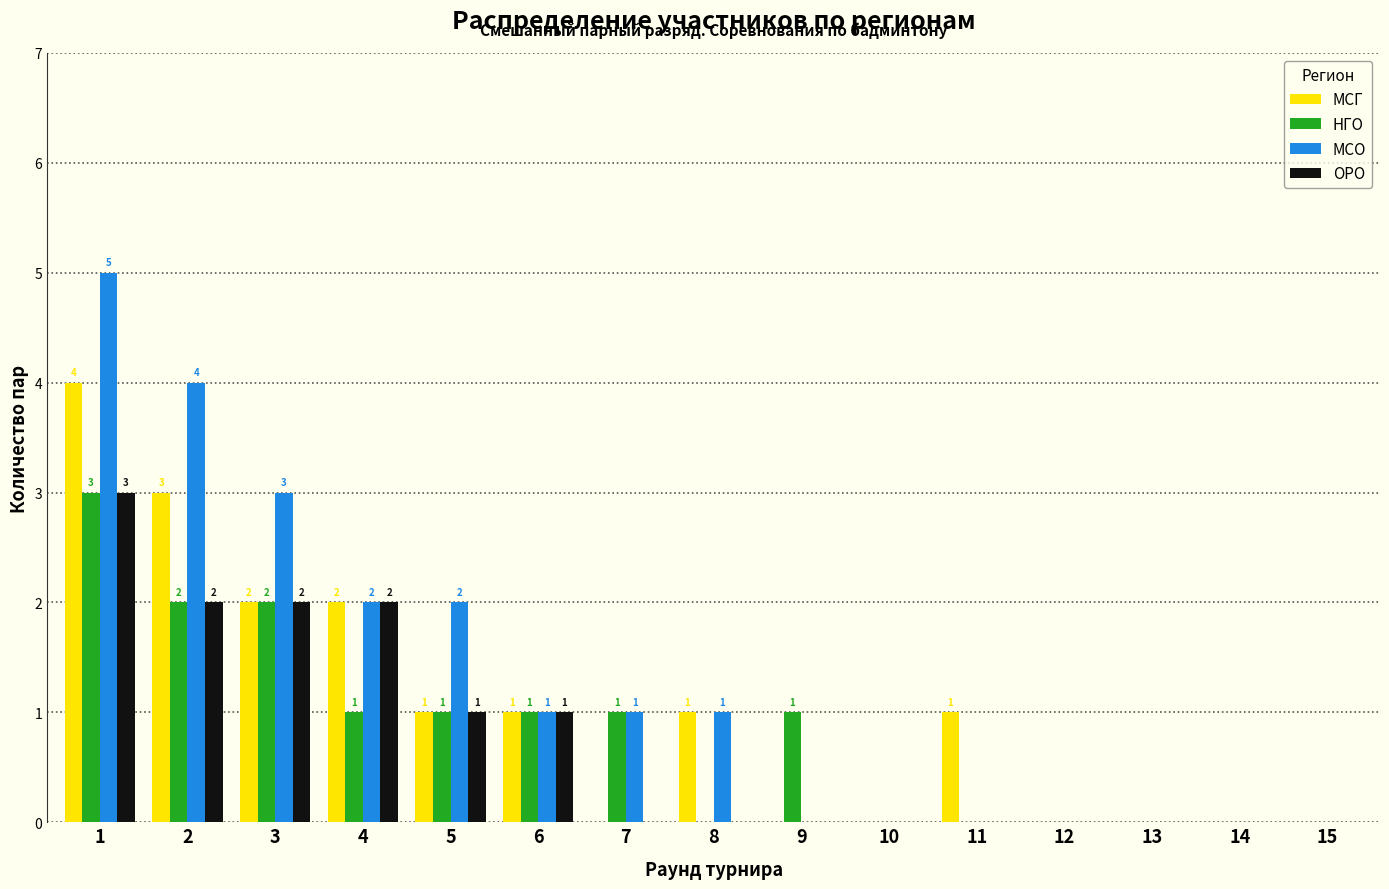

Reading left to right, list all the values displayed in this chart.

МСГ: 1=4	2=3	3=2	4=2	5=1	6=1	7=0	8=1	9=0	10=0	11=1	12=0	13=0	14=0	15=0
НГО: 1=3	2=2	3=2	4=1	5=1	6=1	7=1	8=0	9=1	10=0	11=0	12=0	13=0	14=0	15=0
МСО: 1=5	2=4	3=3	4=2	5=2	6=1	7=1	8=1	9=0	10=0	11=0	12=0	13=0	14=0	15=0
ОРО: 1=3	2=2	3=2	4=2	5=1	6=1	7=0	8=0	9=0	10=0	11=0	12=0	13=0	14=0	15=0